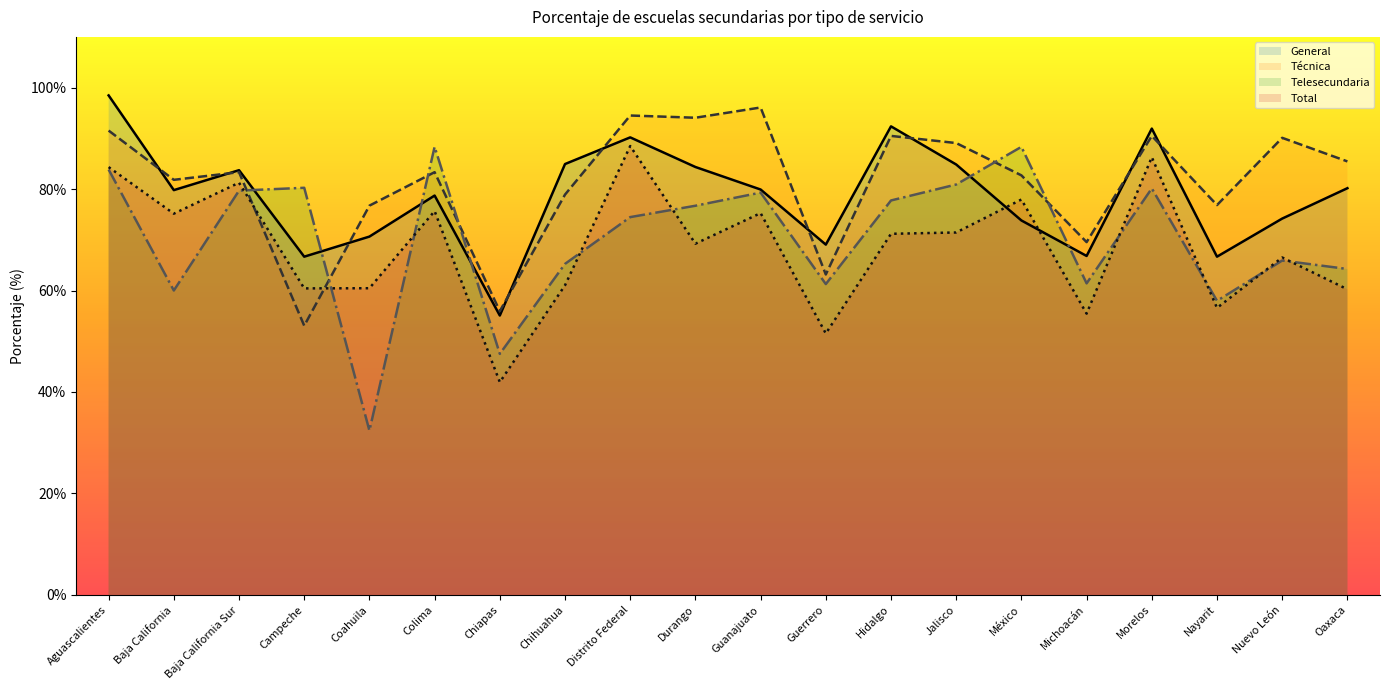

What is the label of the 1st point from the left?

Aguascalientes